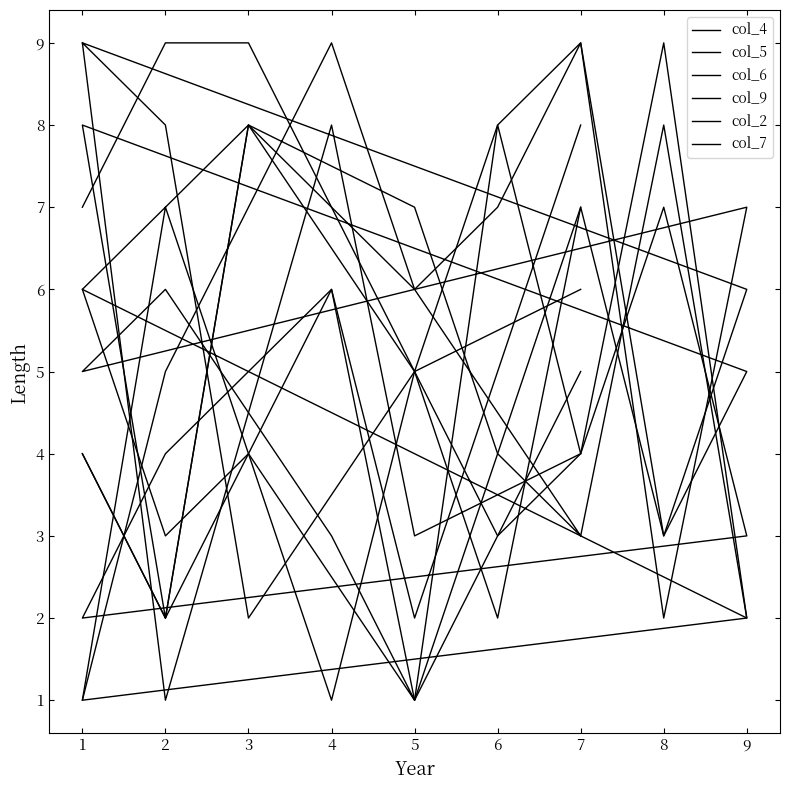

What is the highest value of the col_7 series?

9